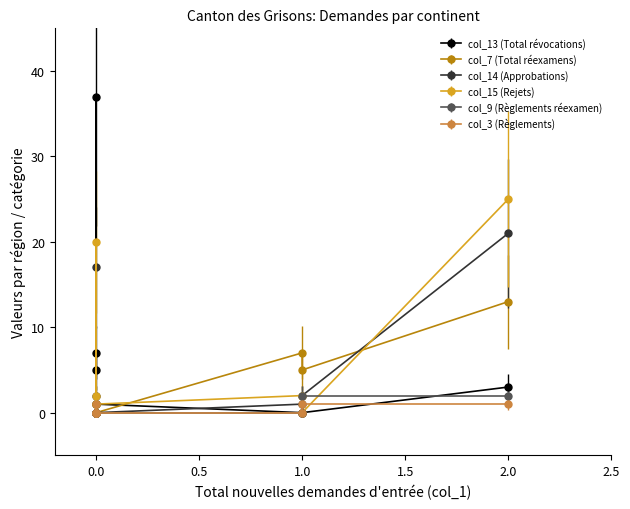

Rank the categories by col_3 value from lowest to highest.

Afrique, Subsahara, Amérique, Océanie, Provenance inconnu, Total Général, Asie, Europe